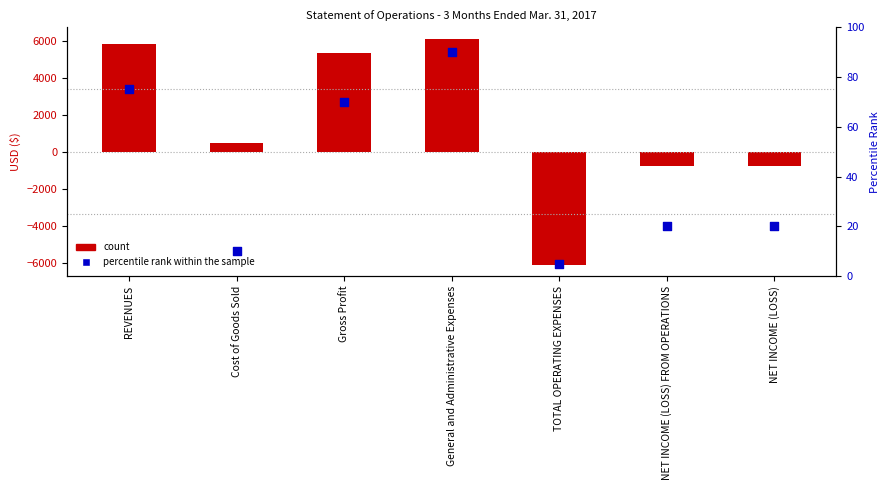

What is the total value across all series at TOTAL OPERATING EXPENSES?

-6102